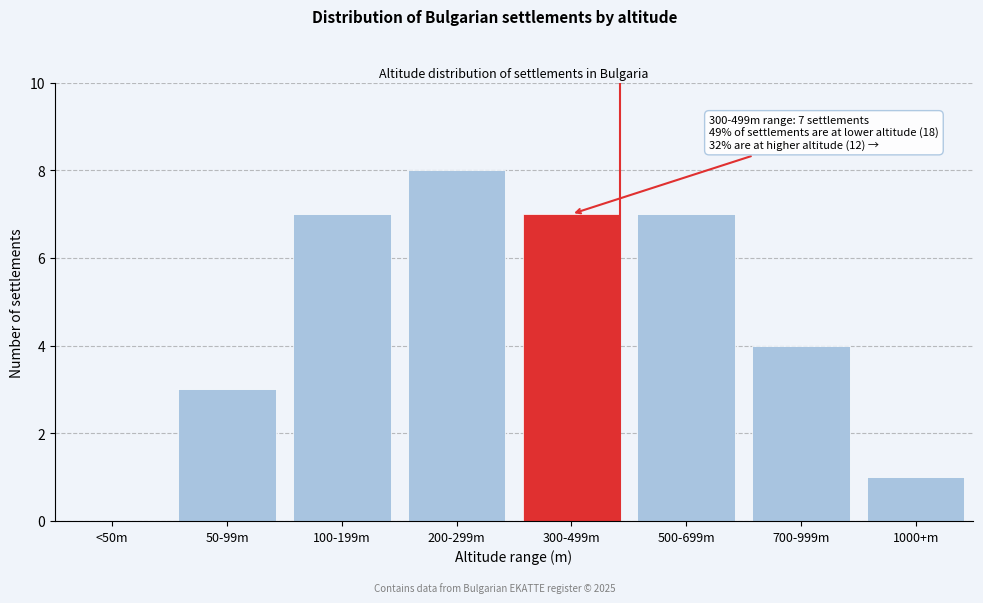

Reading left to right, what are all the values shown in this chart?

<50m=0	50-99m=3	100-199m=7	200-299m=8	300-499m=7	500-699m=7	700-999m=4	1000+m=1